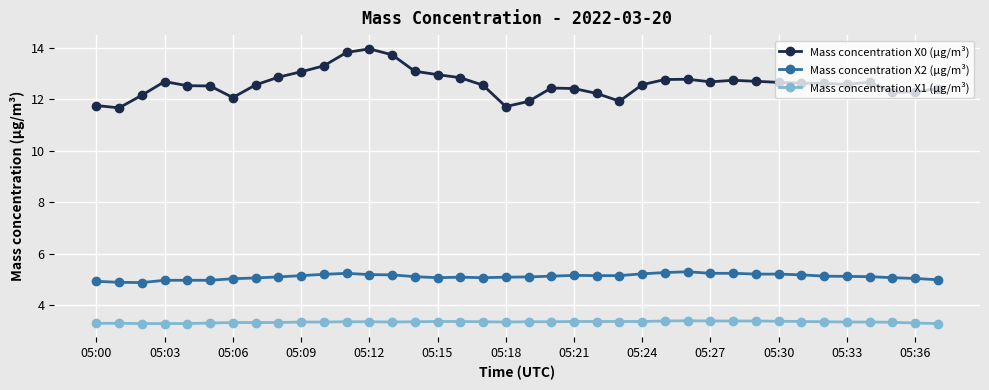

True or false: Mass concentration X1 (μg/m³) and Mass concentration X0 (μg/m³) cross at least once.

False